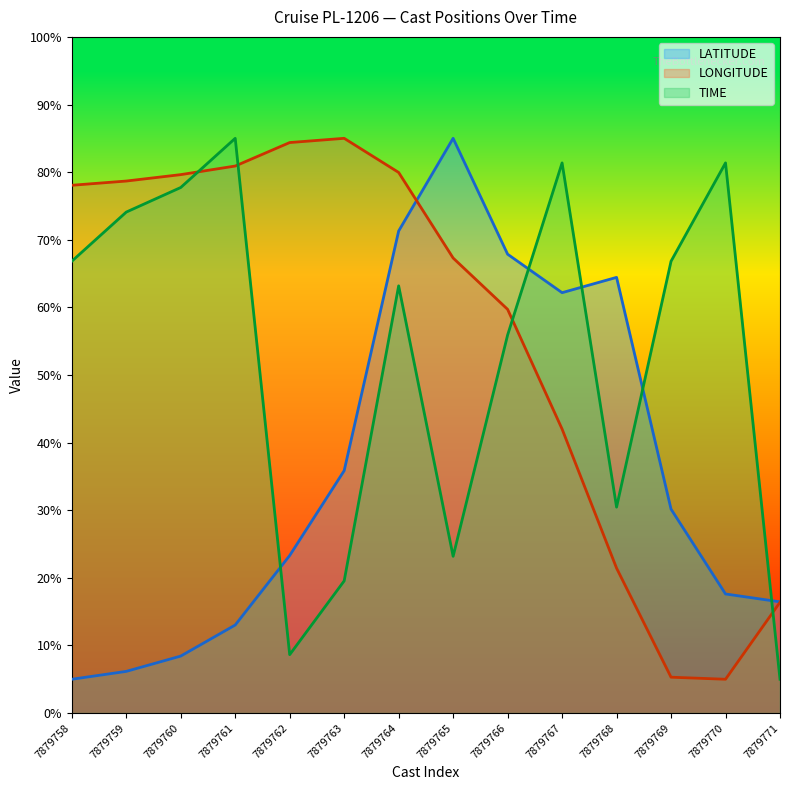

In TIME, how many points are lower than both neighbors (excluding endpoints)?

3